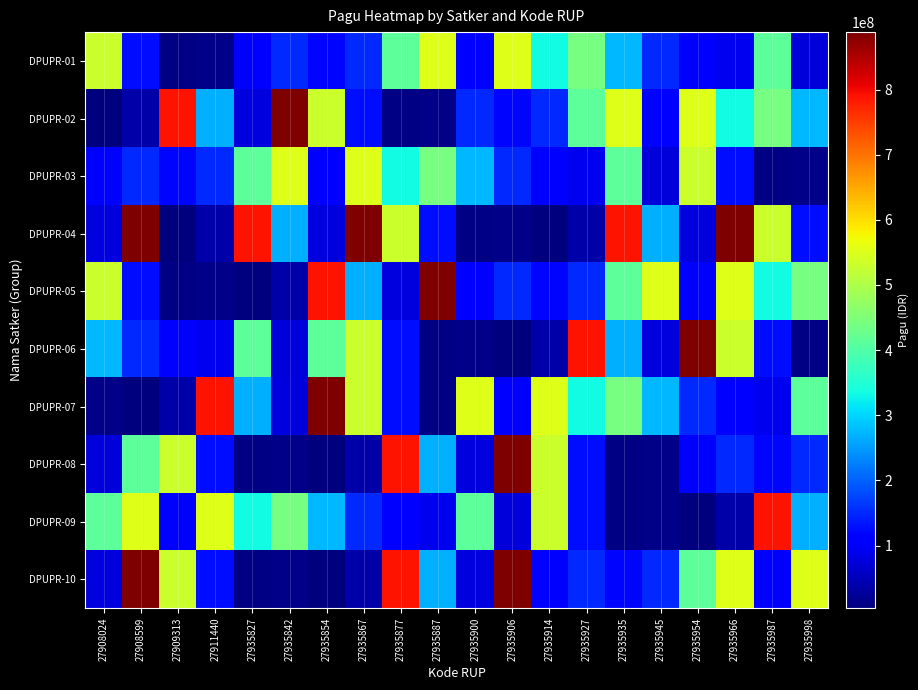

How many data points does each series have?

20